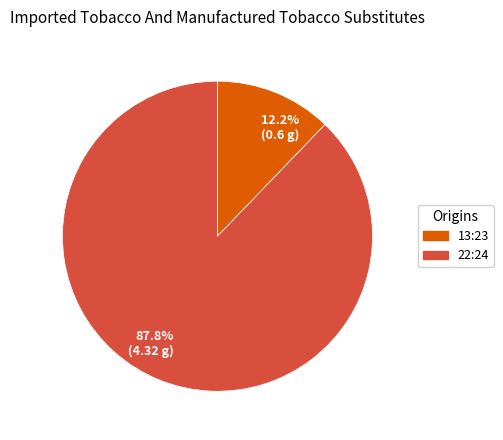

Between 12.2% (0.6 g) and 87.8% (4.32 g), which is larger?

87.8% (4.32 g)